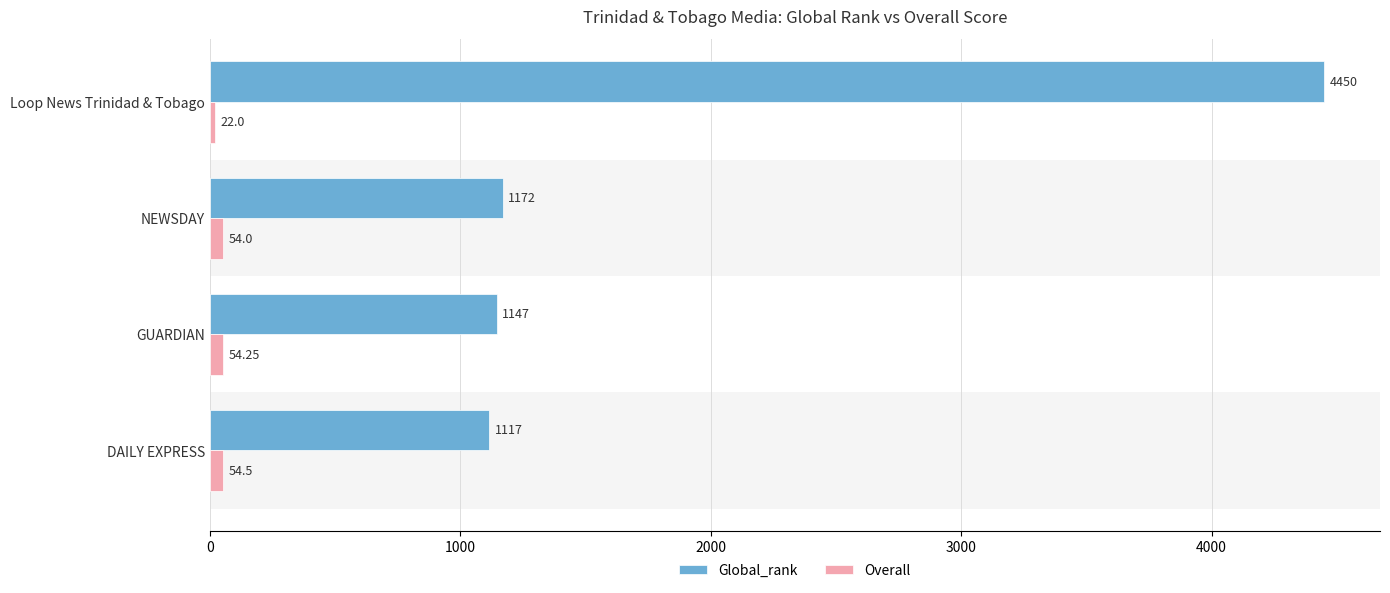

At which category is the sum across all series the highest?

Loop News Trinidad & Tobago